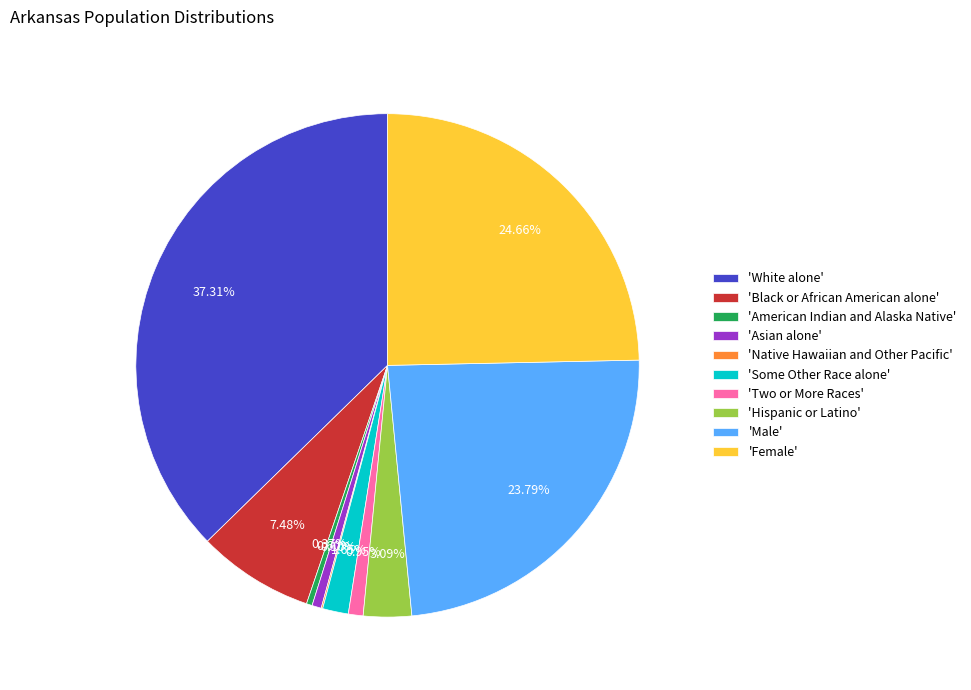

Which has a higher value, 'Black or African American alone' or 'White alone'?

'White alone'